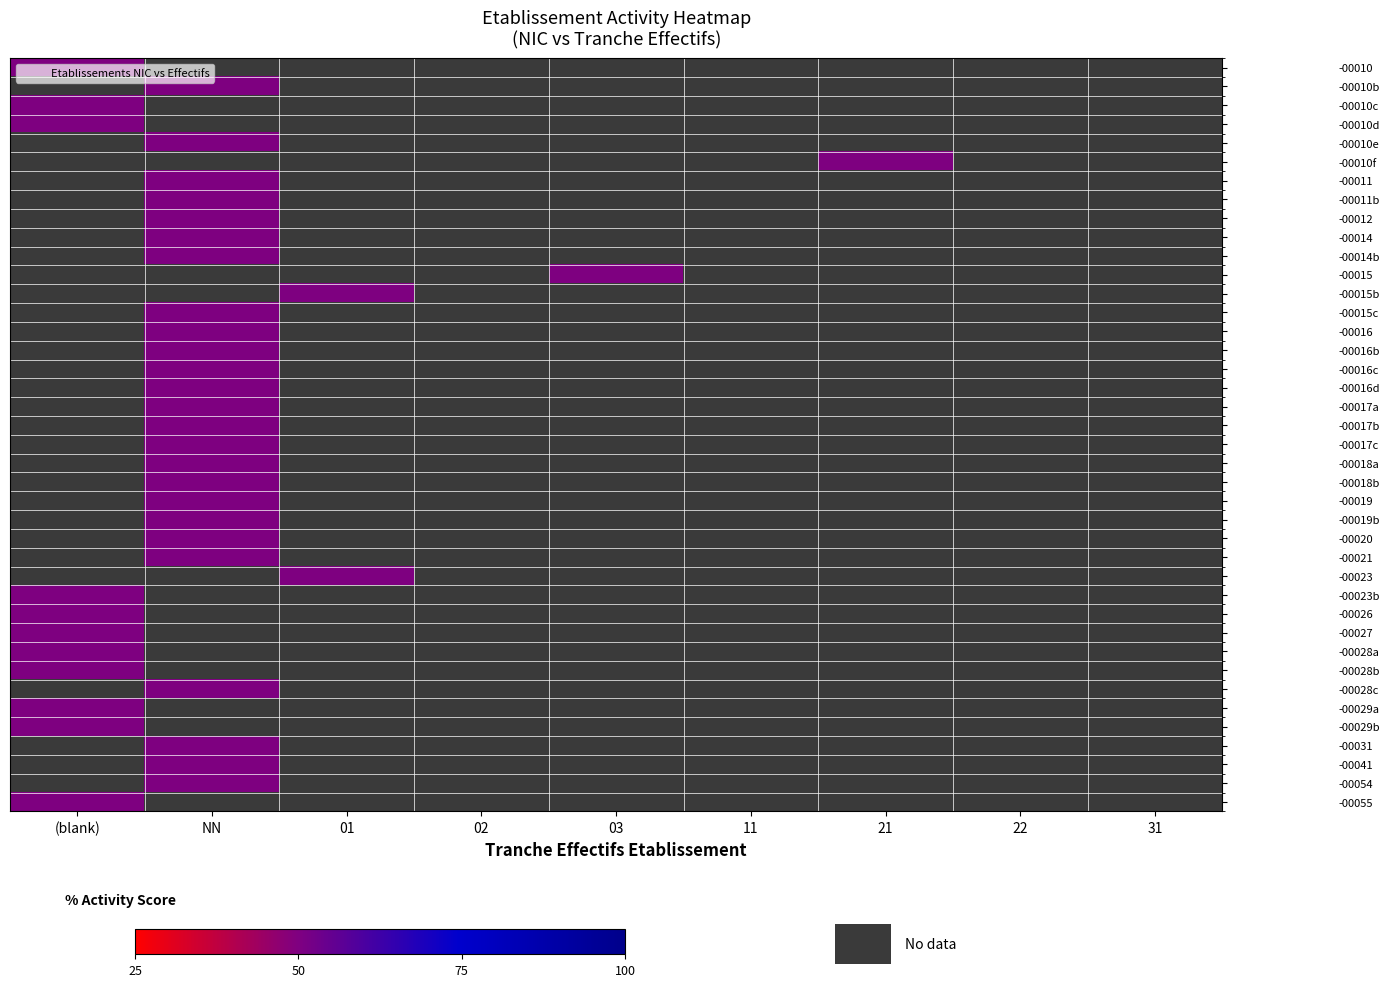

How many series are shown in this chart?

40